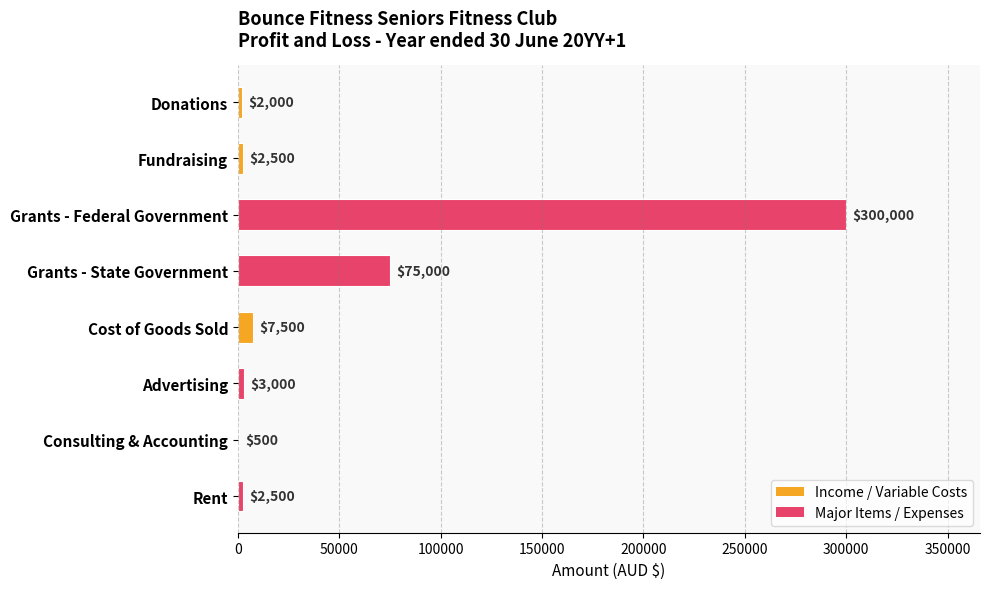

What is the sum of all values?

393000